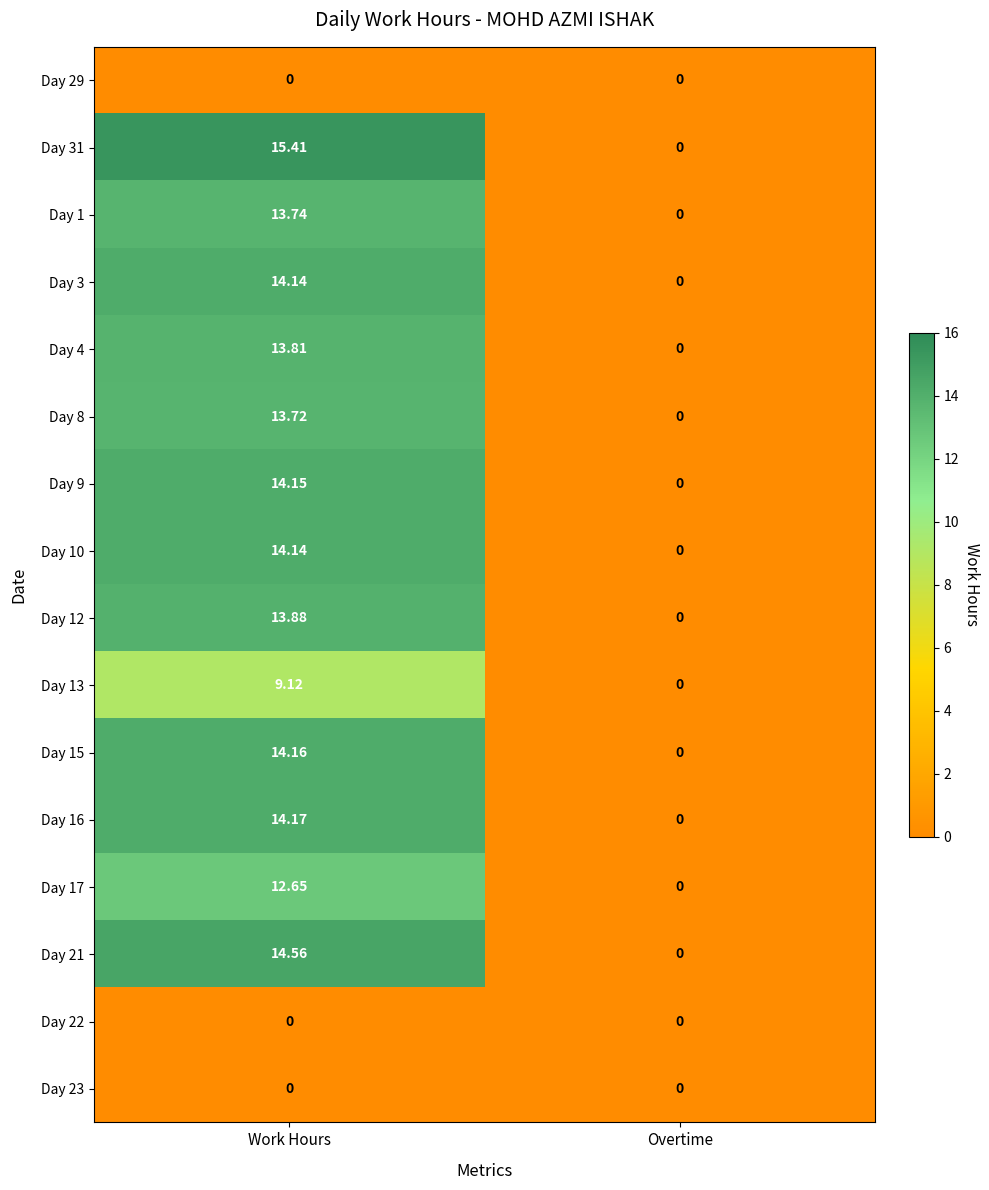

Is the value of Day 12 at Work Hours greater than the value of Day 13 at Work Hours?

Yes